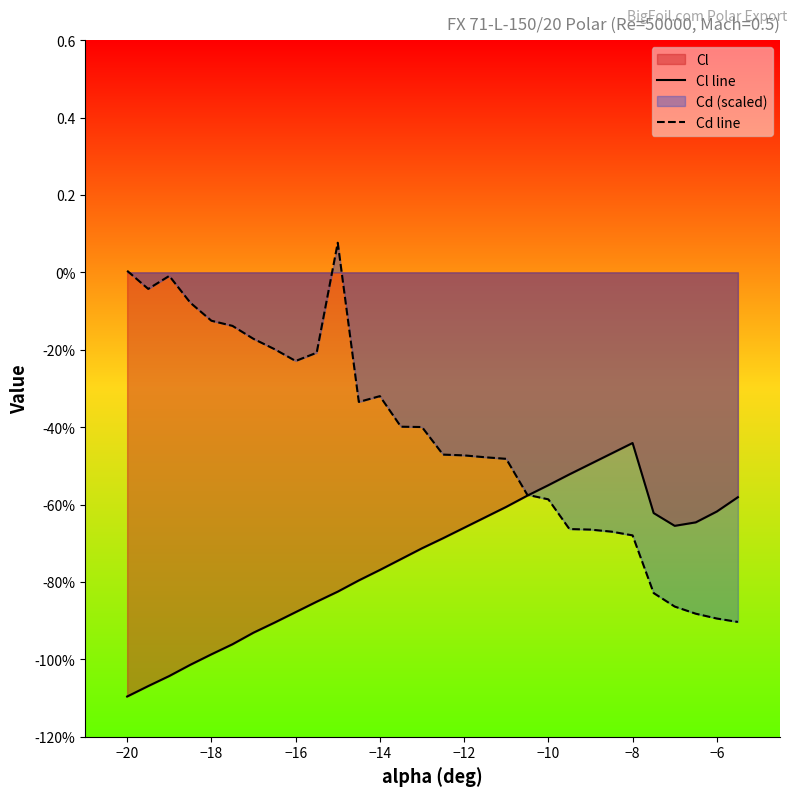

How many times do Cd line and Cl line cross each other?

1